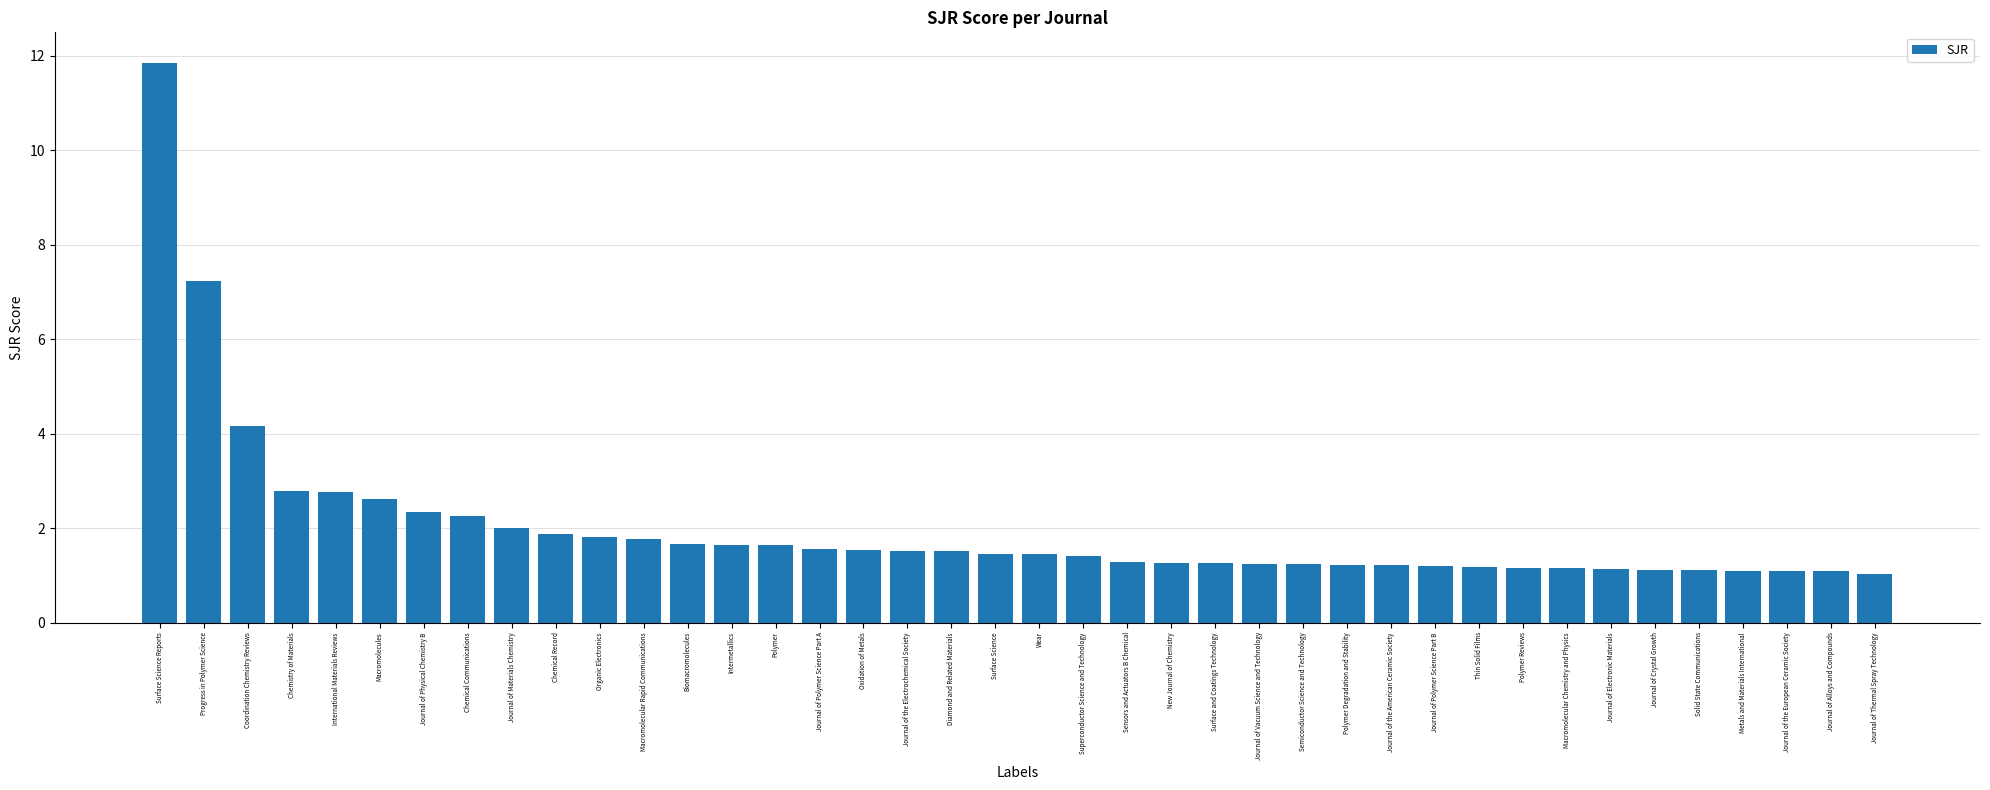

What is the maximum value shown in the chart?

11.9